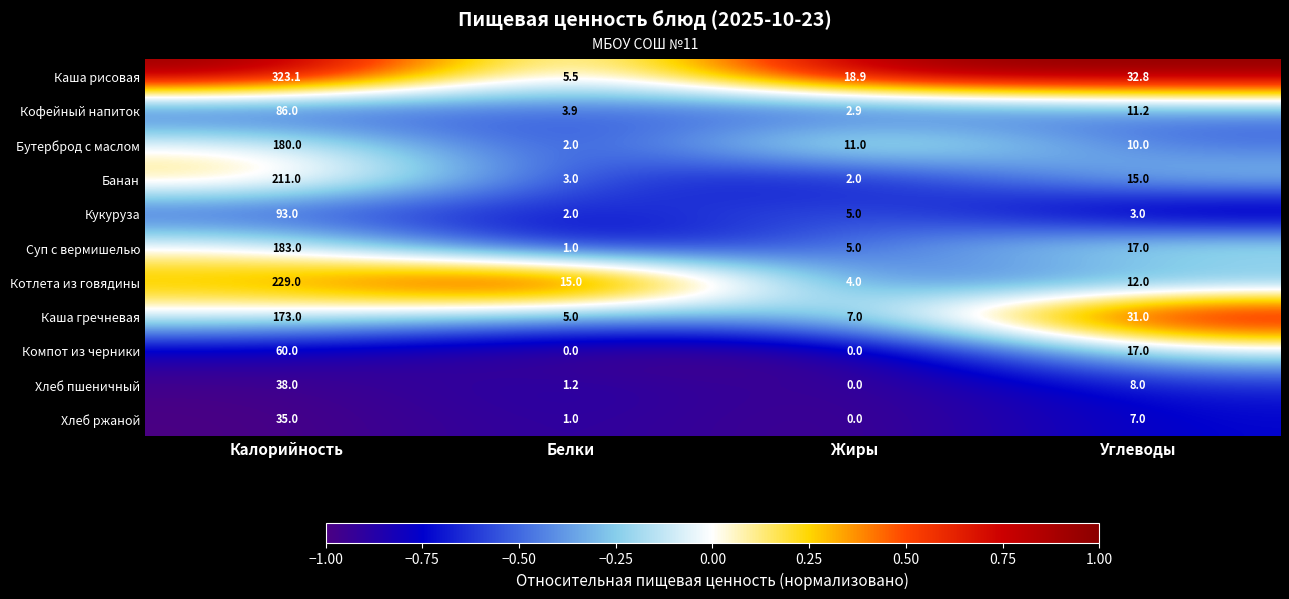

What is the greatest value displayed?

323.1